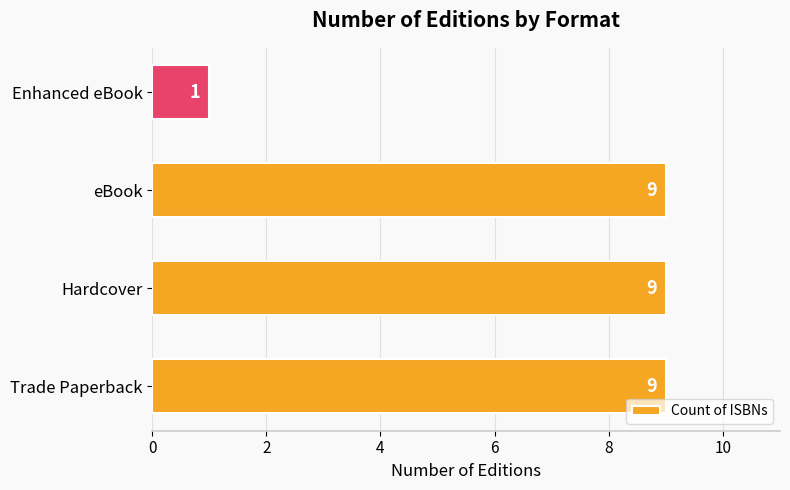

True or false: the data shows 4 at Hardcover.

False